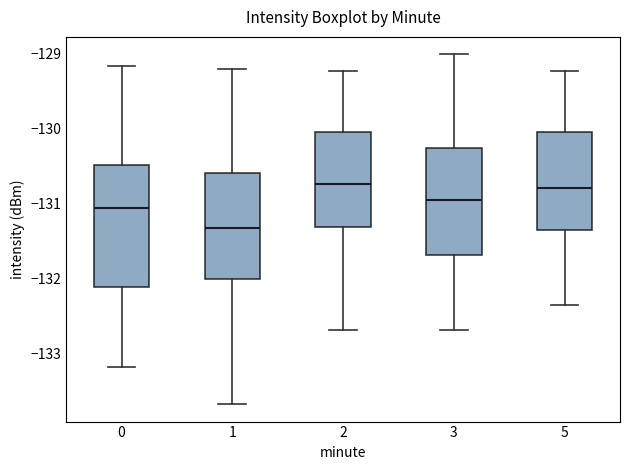

Which box is the tallest, from its lower edge to its upper edge?

0